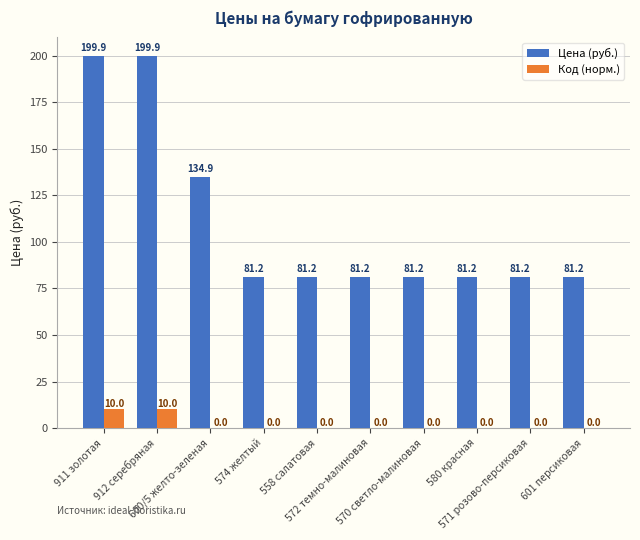

Is the value of Цена (руб.) at 580 красная greater than the value of Код (норм.) at 574 желтый?

Yes